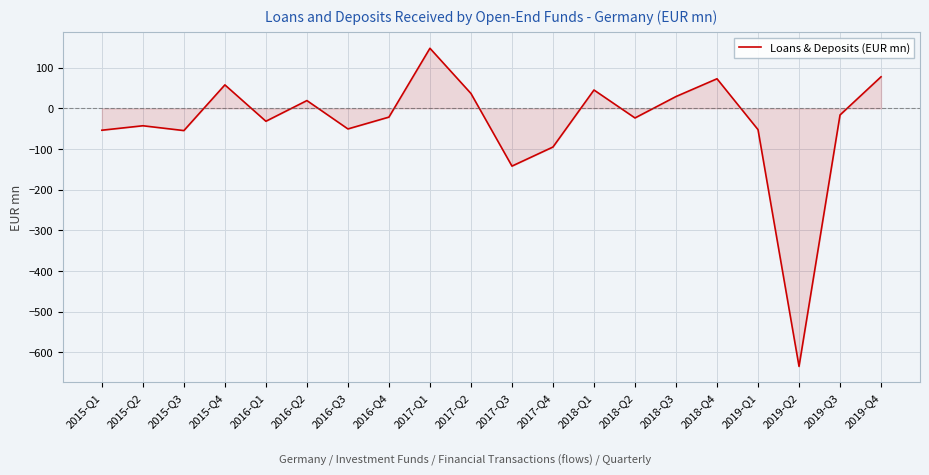

Read the value at 2019-Q1.

-52.3